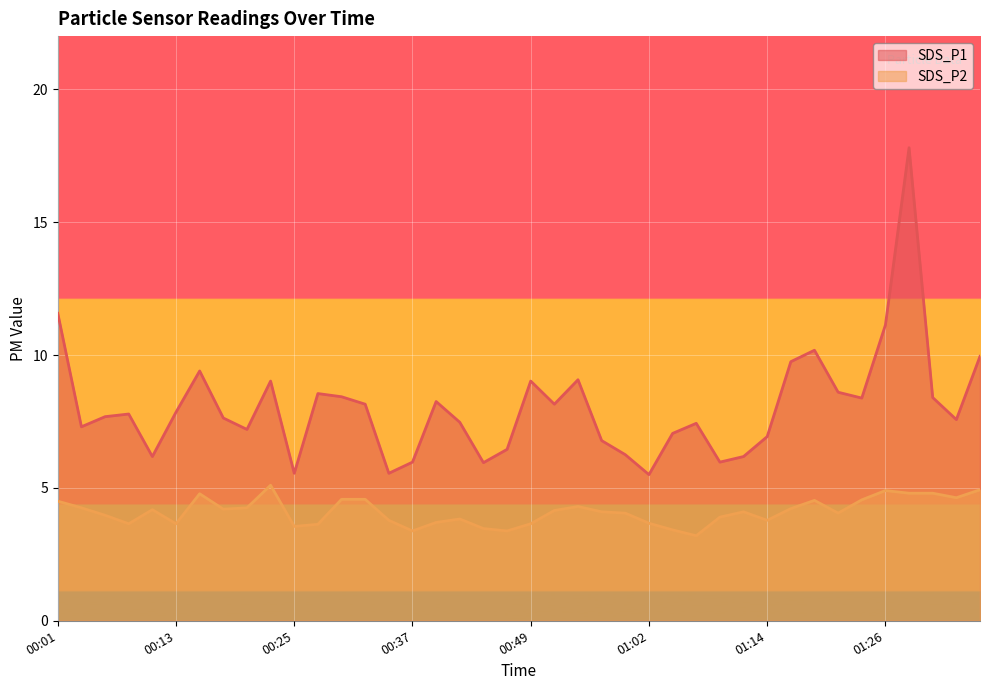

What is the value of the SDS_P2 point at the 4th from the left?

3.6